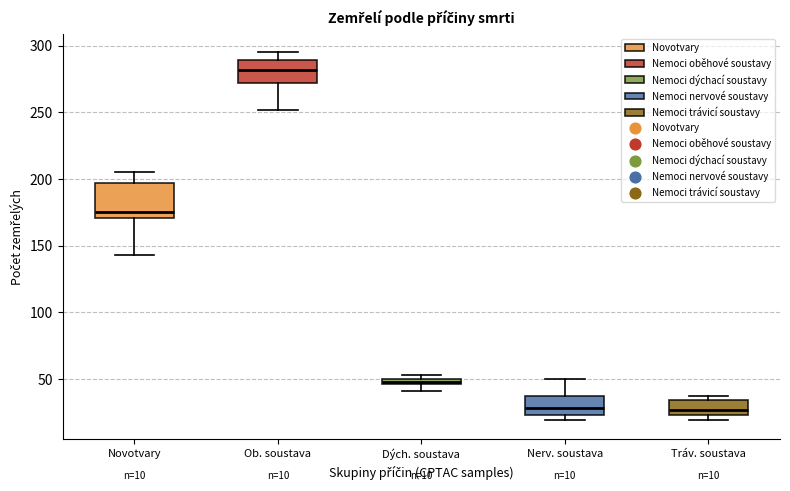

Which box has the highest median line?

Ob. soustava